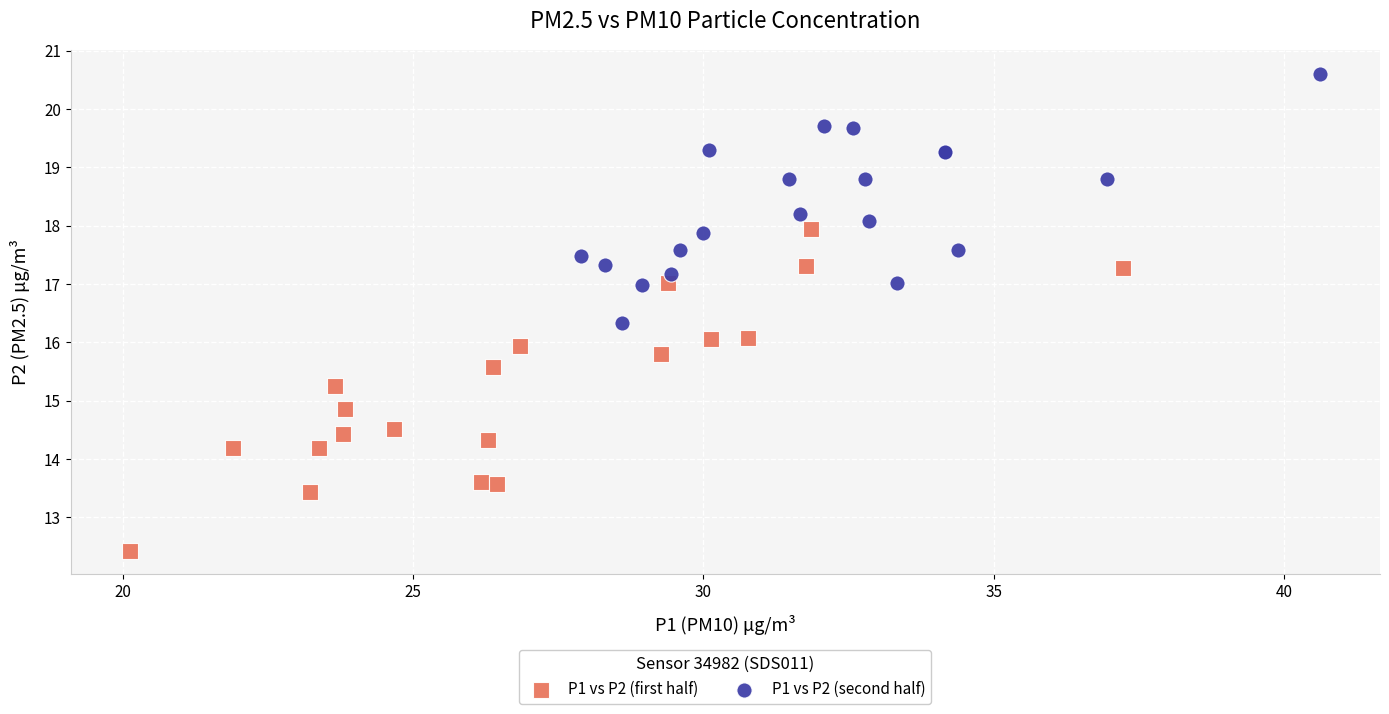

Which series contains the highest Y value?

P1 vs P2 (second half)